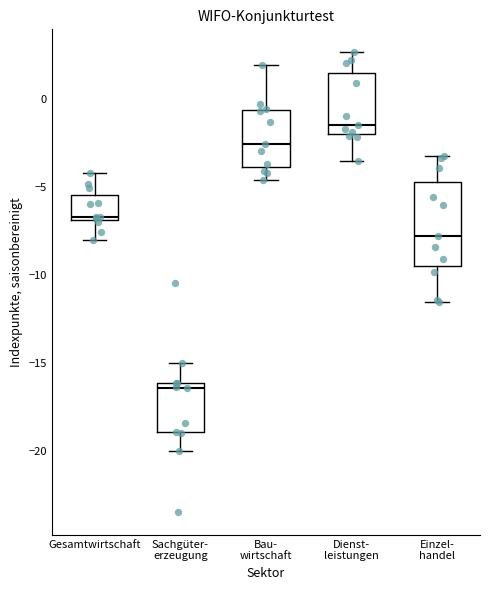

Where is the lower edge of the box for Einzel- handel on the y-axis? The values are not printed on the chart, so give them approximately, as read against the axis.

-9.5